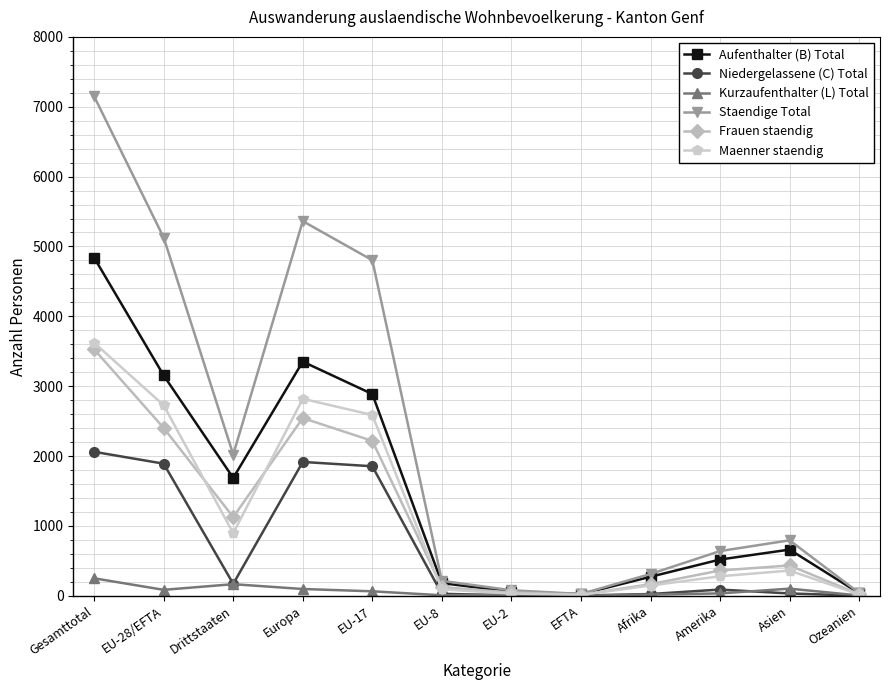

The Staendige Total series shows 5362 at Europa. True or false?

True